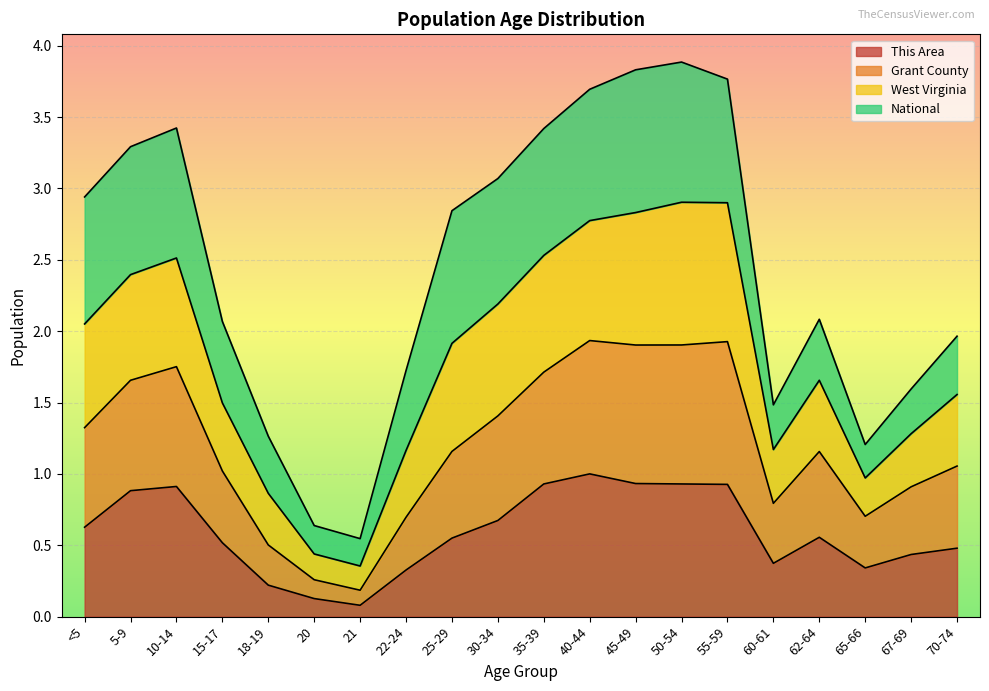

True or false: This Area and West Virginia intersect in this chart.

False